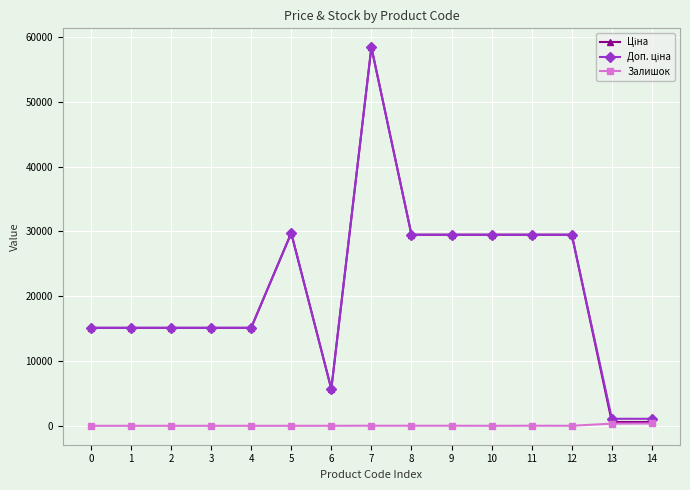

At which category is the sum across all series the highest?

7